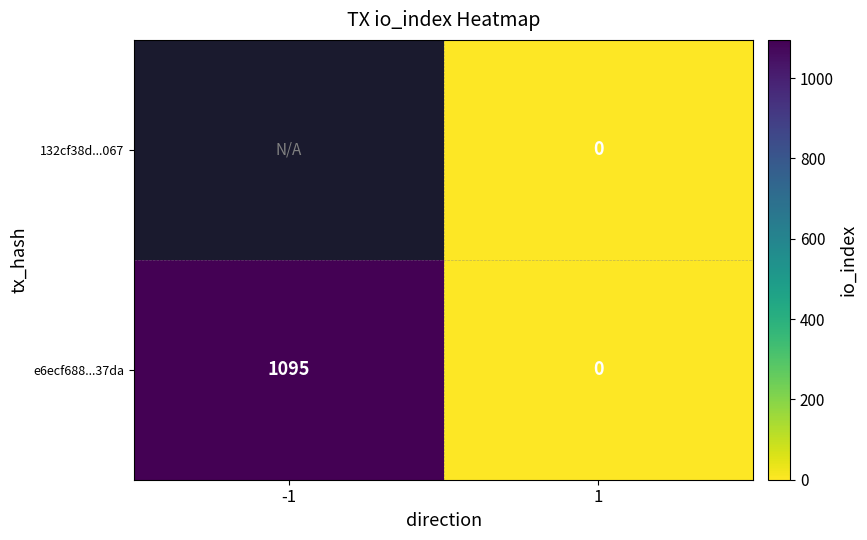

How many values in e6ecf688...37da are above zero?

1